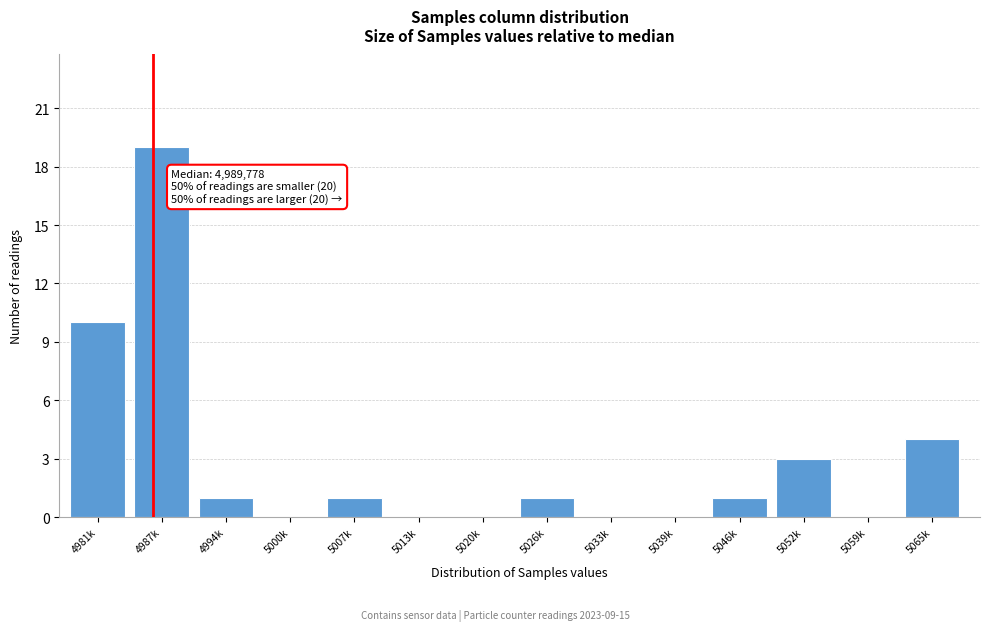

Reading left to right, extract all data points from this chart.

4981k=10	4987k=19	4994k=1	5000k=0	5007k=1	5013k=0	5020k=0	5026k=1	5033k=0	5039k=0	5046k=1	5052k=3	5059k=0	5065k=4